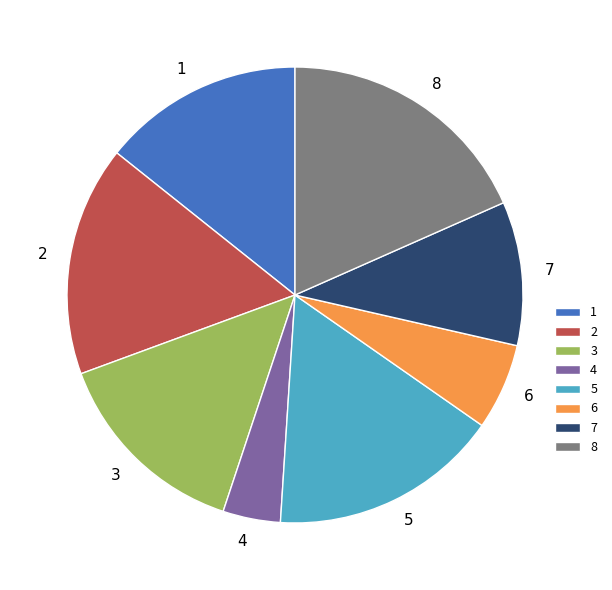

Which slice is the largest?

8